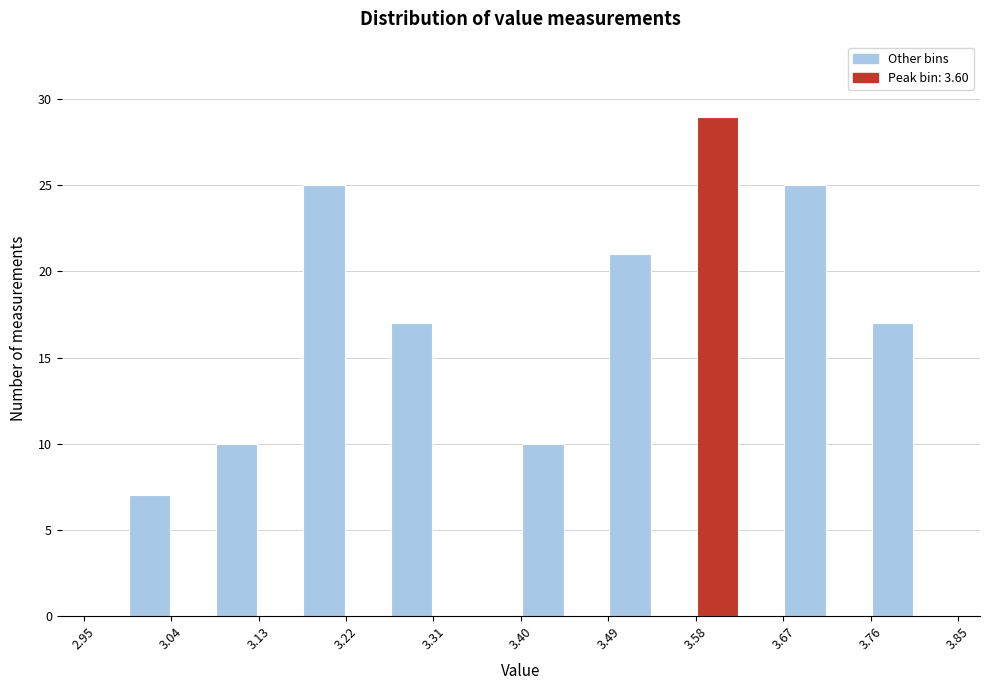

How tall is the bar that spans 3.490 to 3.535 on the x-axis? Neither the bar edges nor the heights are printed on the chart, so give them approximately, as read against the axes.

21